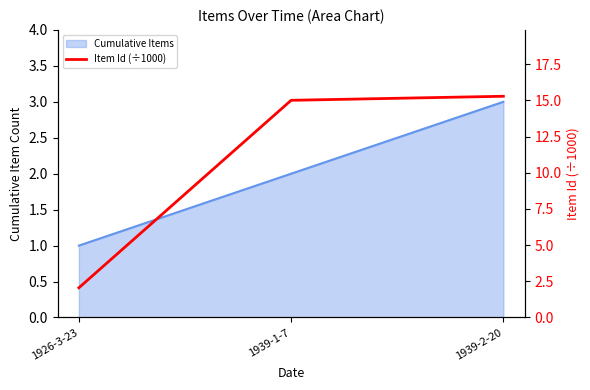

Reading left to right, what are all the values shown in this chart?

1926-3-23=2.1	1939-1-7=15.0	1939-2-20=15.3